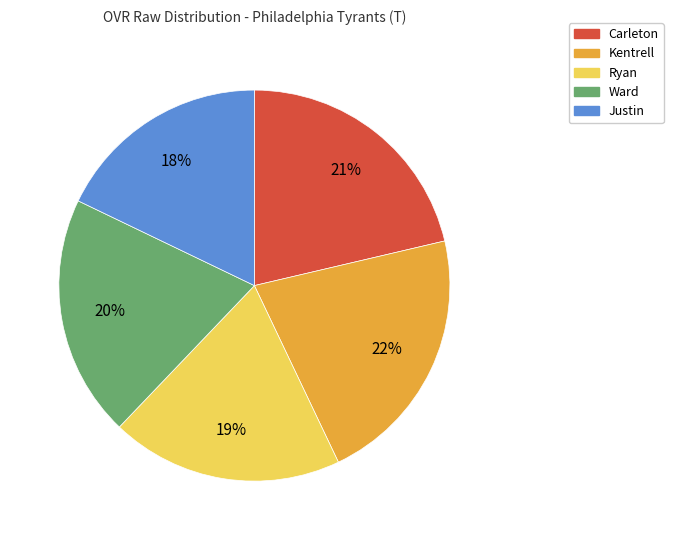

Which has a higher value, Kentrell or Justin?

Kentrell